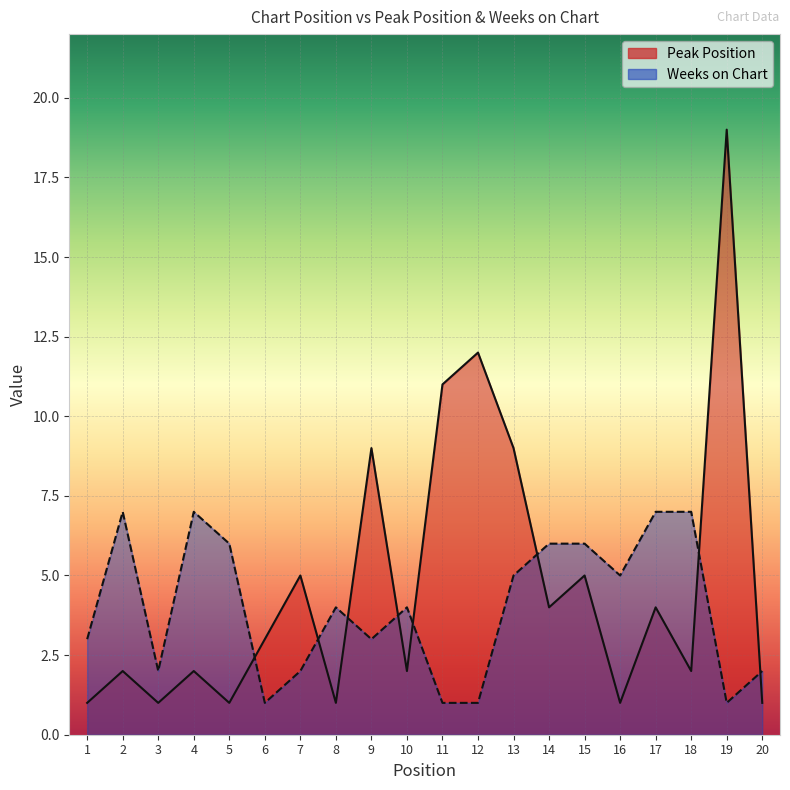

Rank the series by their average value, from highest to lowest.

Peak Position, Weeks on Chart